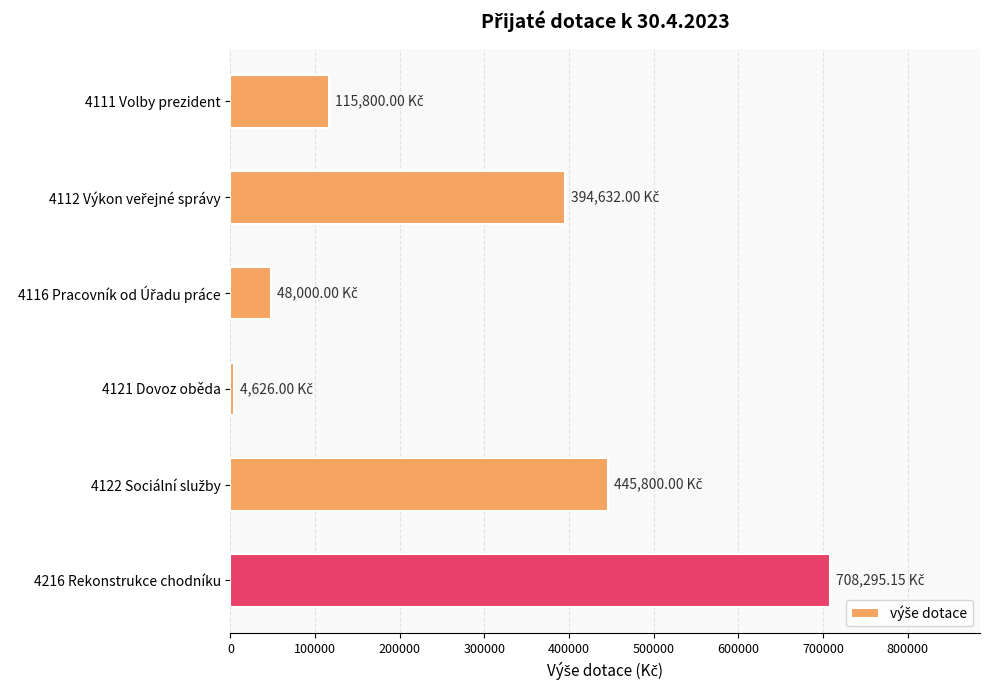

What is the average value?

286192.2